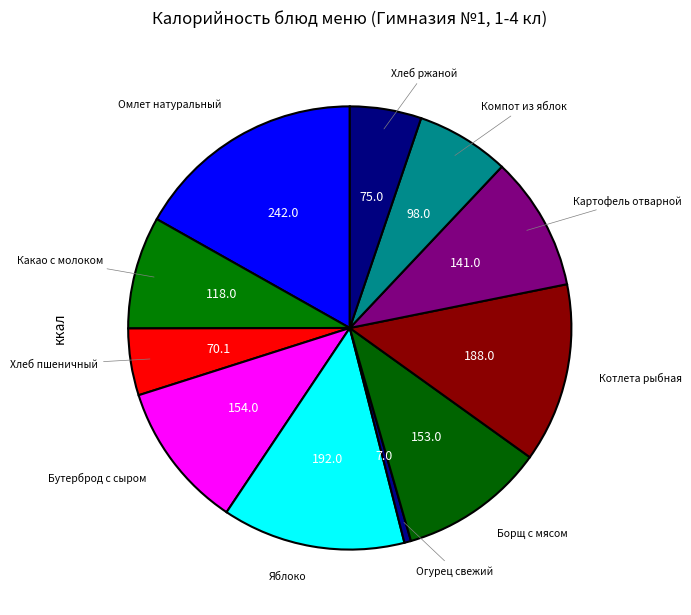

What is the smallest slice in the pie chart?

Огурец свежий